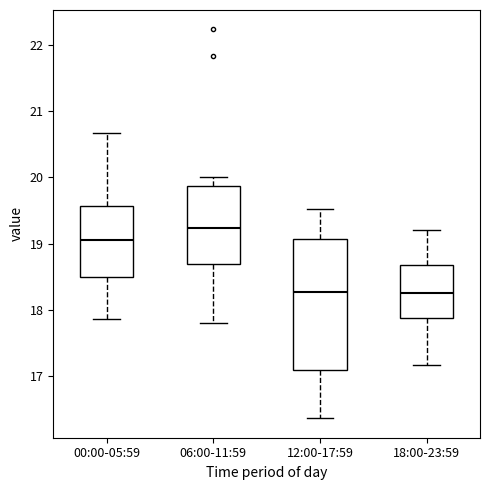

Reading left to right, transcribe this box plot: for each box, give where its median line is, the range the box spans, and where its two whiskers end, as read against the y-axis. The values are not printed on the chart, so give them approximately, as read against the axis.

00:00-05:59: median 19.1, box 18.5 to 19.6, whiskers 17.9 to 20.7
06:00-11:59: median 19.2, box 18.7 to 19.9, whiskers 17.8 to 20.0
12:00-17:59: median 18.3, box 17.1 to 19.1, whiskers 16.4 to 19.5
18:00-23:59: median 18.3, box 17.9 to 18.7, whiskers 17.2 to 19.2